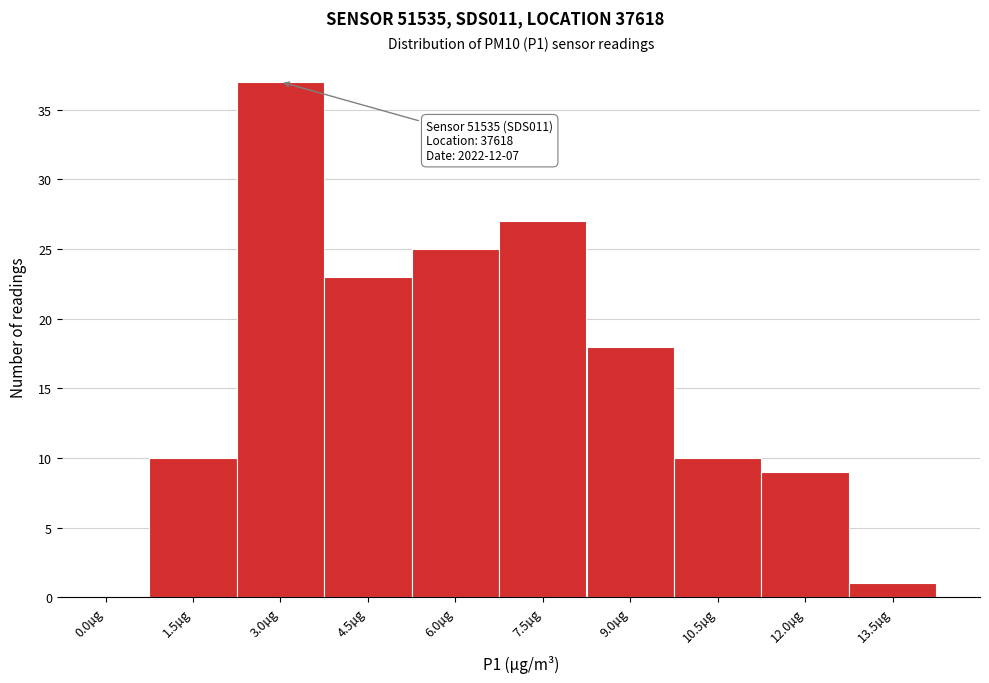

Reading left to right, what are all the values shown in this chart?

0.0µg=0	1.5µg=10	3.0µg=37	4.5µg=23	6.0µg=25	7.5µg=27	9.0µg=18	10.5µg=10	12.0µg=9	13.5µg=1